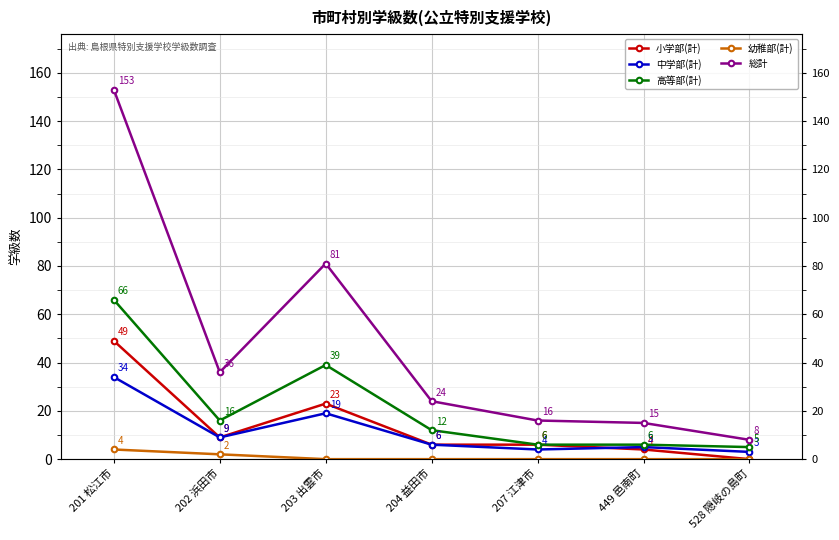

True or false: 中学部(計) and 総計 intersect in this chart.

False